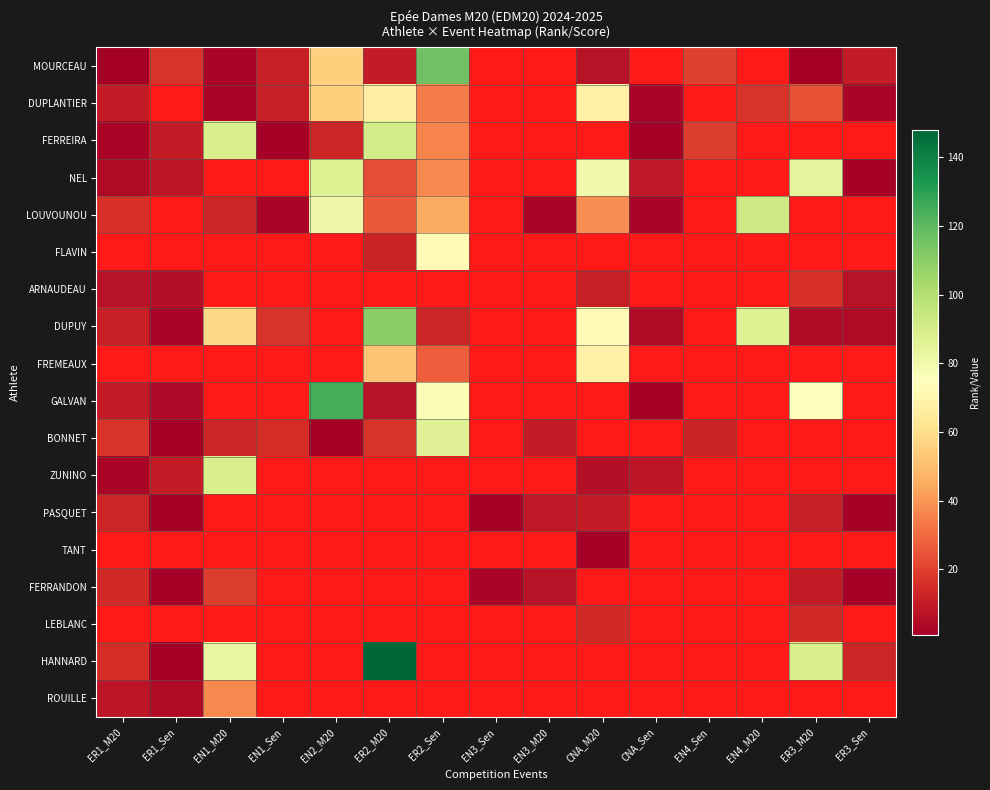

The value of DUPUY at CNA_M20 is 31.3. True or false?

False